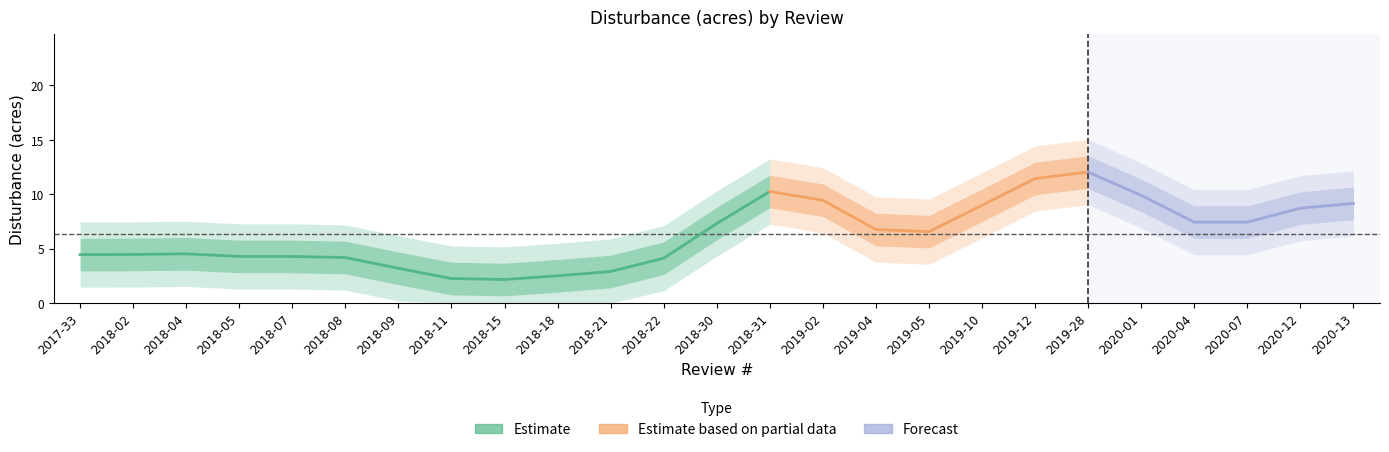

Is it true that the value at 2018-18 is 0.9?

False